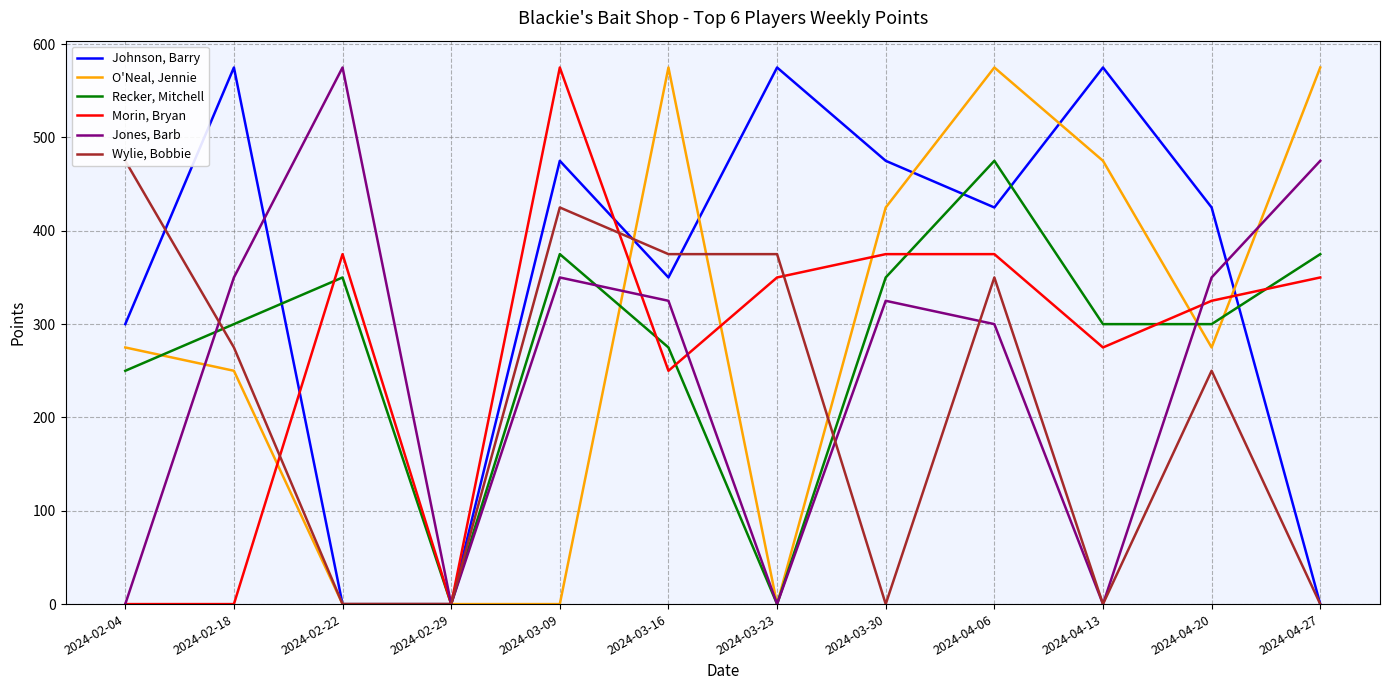

Reading left to right, extract all data points from this chart.

Johnson, Barry: 2024-02-04=300	2024-02-18=575	2024-02-22=0	2024-02-29=0	2024-03-09=475	2024-03-16=350	2024-03-23=575	2024-03-30=475	2024-04-06=425	2024-04-13=575	2024-04-20=425	2024-04-27=0
O'Neal, Jennie: 2024-02-04=275	2024-02-18=250	2024-02-22=0	2024-02-29=0	2024-03-09=0	2024-03-16=575	2024-03-23=0	2024-03-30=425	2024-04-06=575	2024-04-13=475	2024-04-20=275	2024-04-27=575
Recker, Mitchell: 2024-02-04=250	2024-02-18=300	2024-02-22=350	2024-02-29=0	2024-03-09=375	2024-03-16=275	2024-03-23=0	2024-03-30=350	2024-04-06=475	2024-04-13=300	2024-04-20=300	2024-04-27=375
Morin, Bryan: 2024-02-04=0	2024-02-18=0	2024-02-22=375	2024-02-29=0	2024-03-09=575	2024-03-16=250	2024-03-23=350	2024-03-30=375	2024-04-06=375	2024-04-13=275	2024-04-20=325	2024-04-27=350
Jones, Barb: 2024-02-04=0	2024-02-18=350	2024-02-22=575	2024-02-29=0	2024-03-09=350	2024-03-16=325	2024-03-23=0	2024-03-30=325	2024-04-06=300	2024-04-13=0	2024-04-20=350	2024-04-27=475
Wylie, Bobbie: 2024-02-04=475	2024-02-18=275	2024-02-22=0	2024-02-29=0	2024-03-09=425	2024-03-16=375	2024-03-23=375	2024-03-30=0	2024-04-06=350	2024-04-13=0	2024-04-20=250	2024-04-27=0